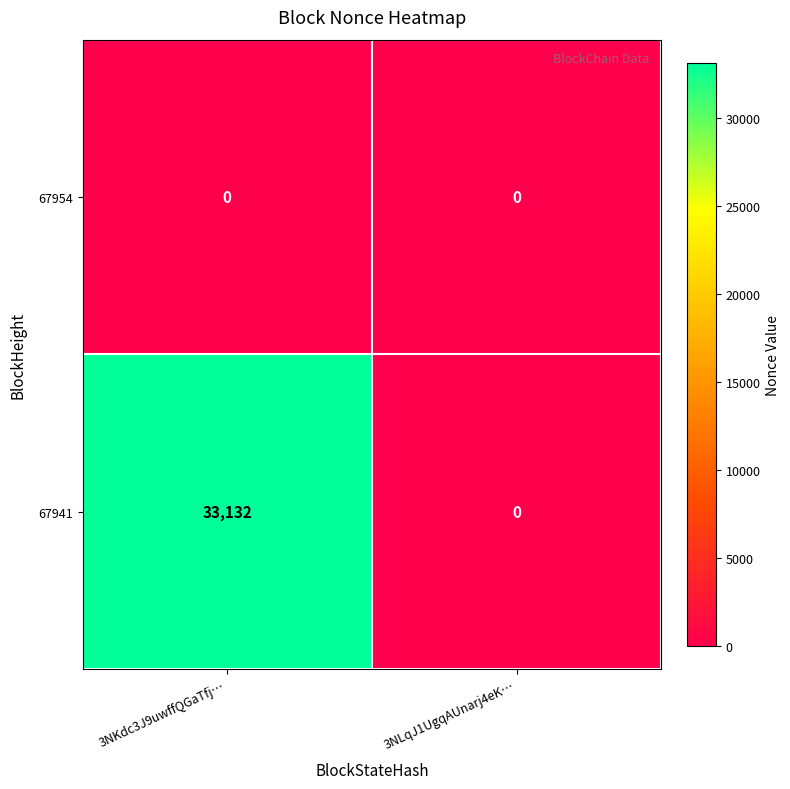

List the series in order of their peak value, highest first.

67941, 67954